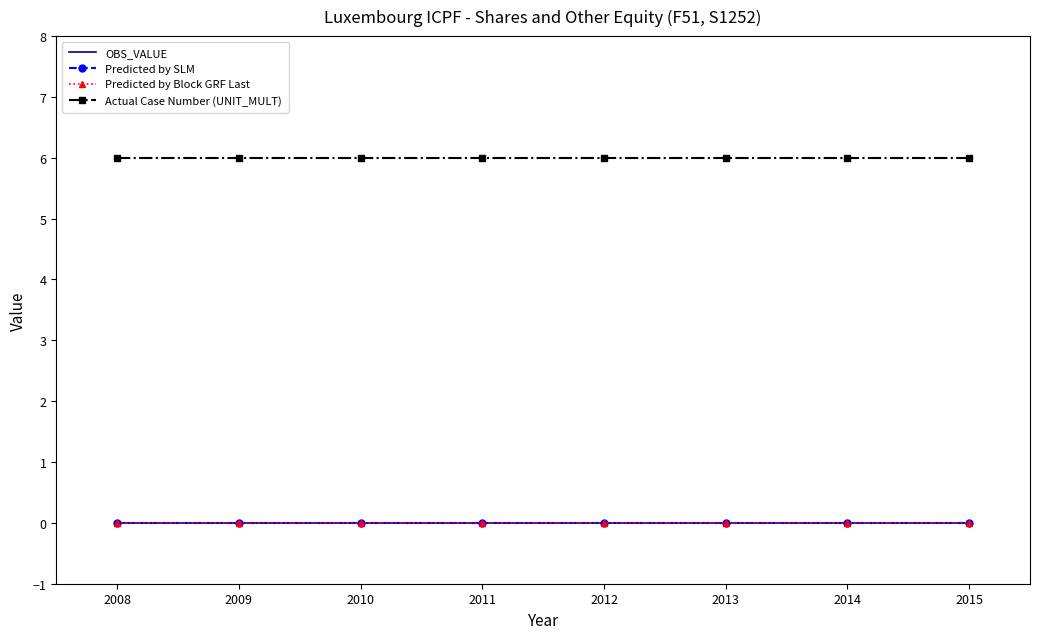

What is the lowest value of the Actual Case Number (UNIT_MULT) series?

6